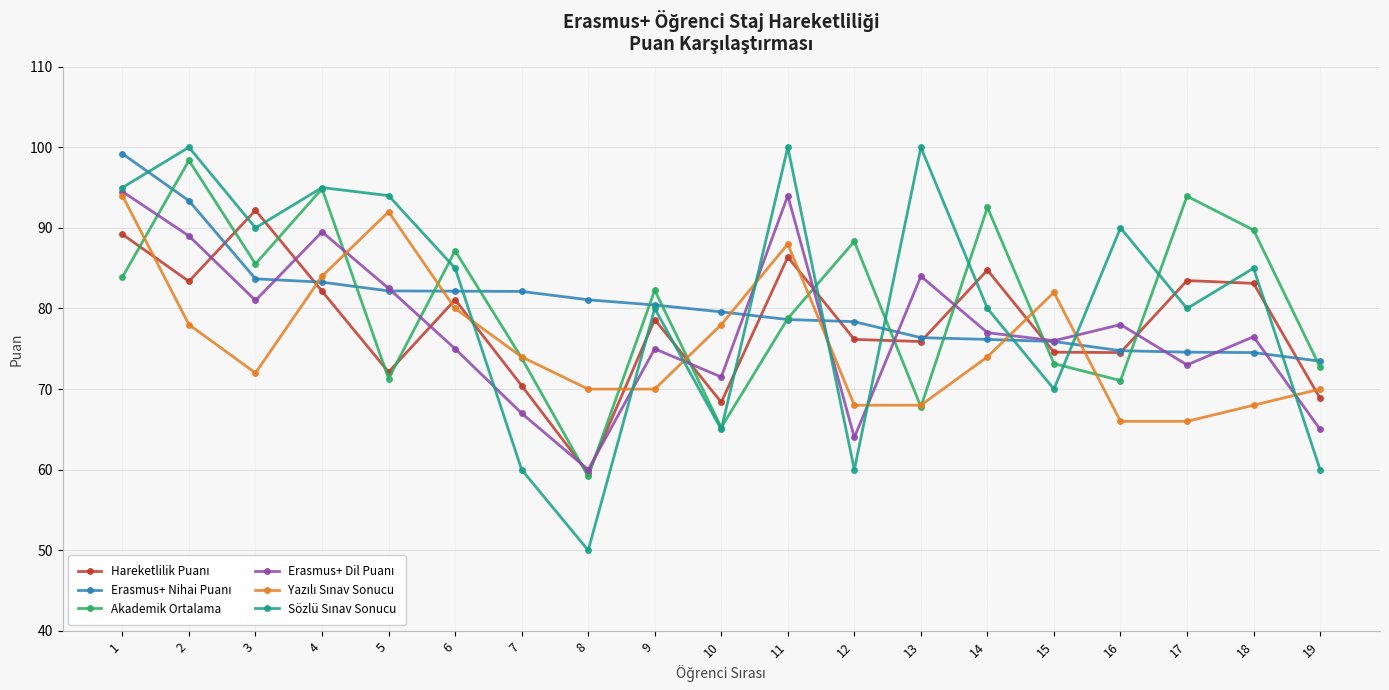

What is the difference between the highest and lowest values at 12?

28.3